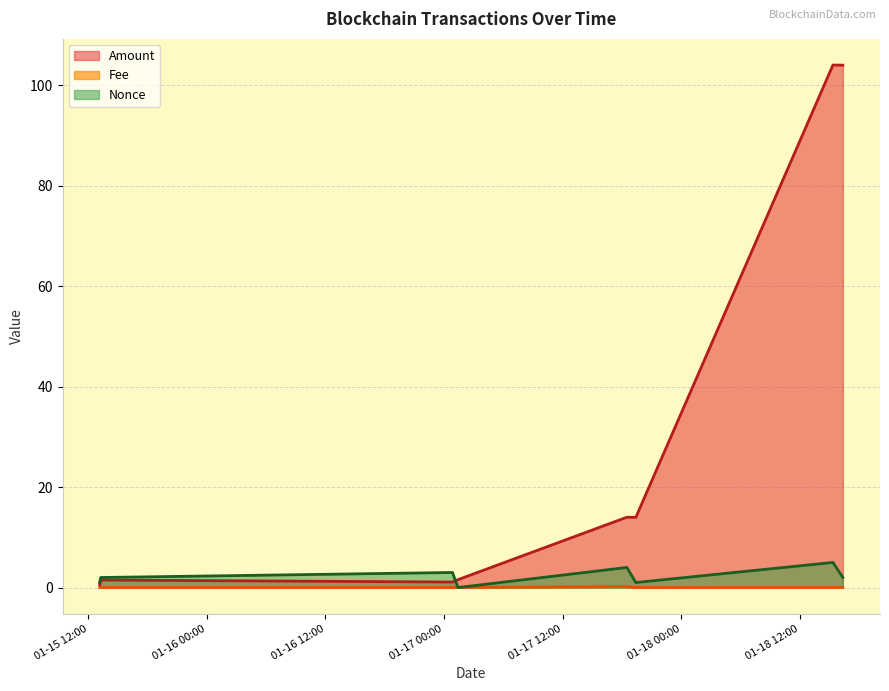

What is the label of the 5th point from the right?

2023-01-17 01:24:00